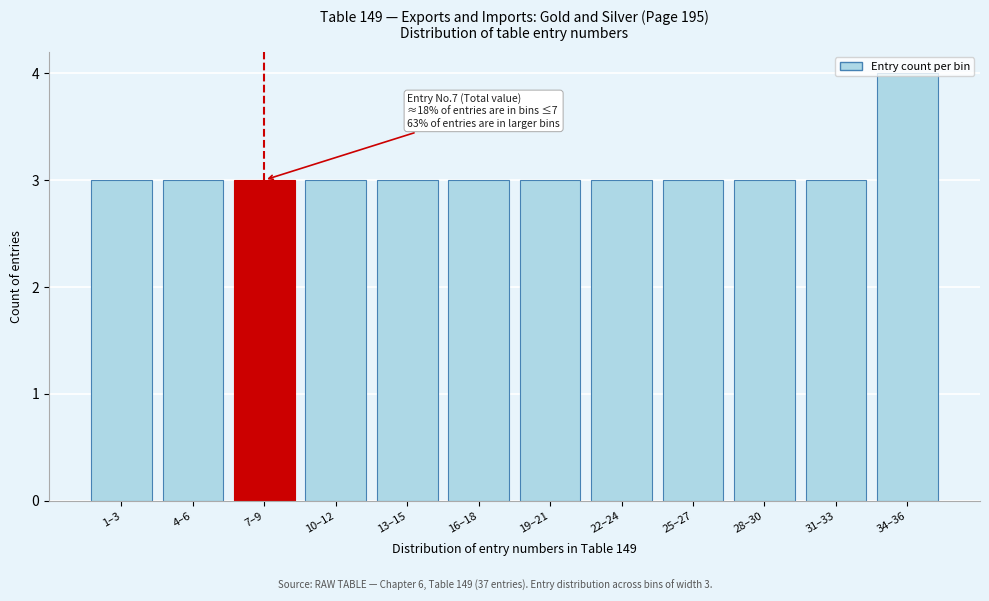

Read the value at 13–15.

3